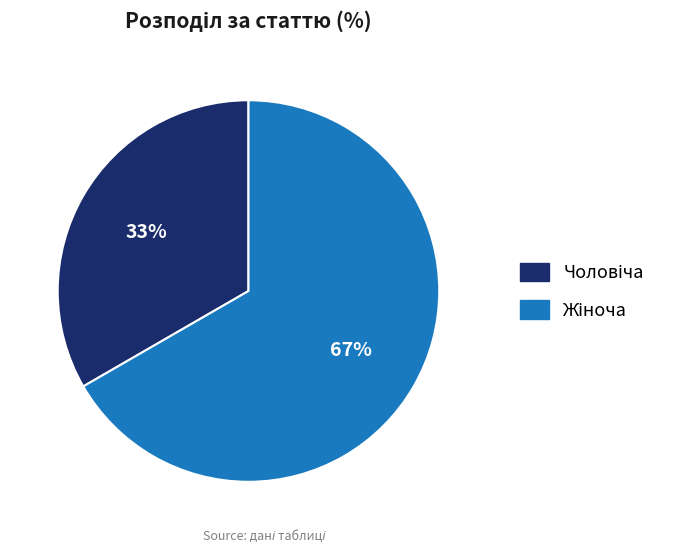

How many slices are in this pie chart?

2